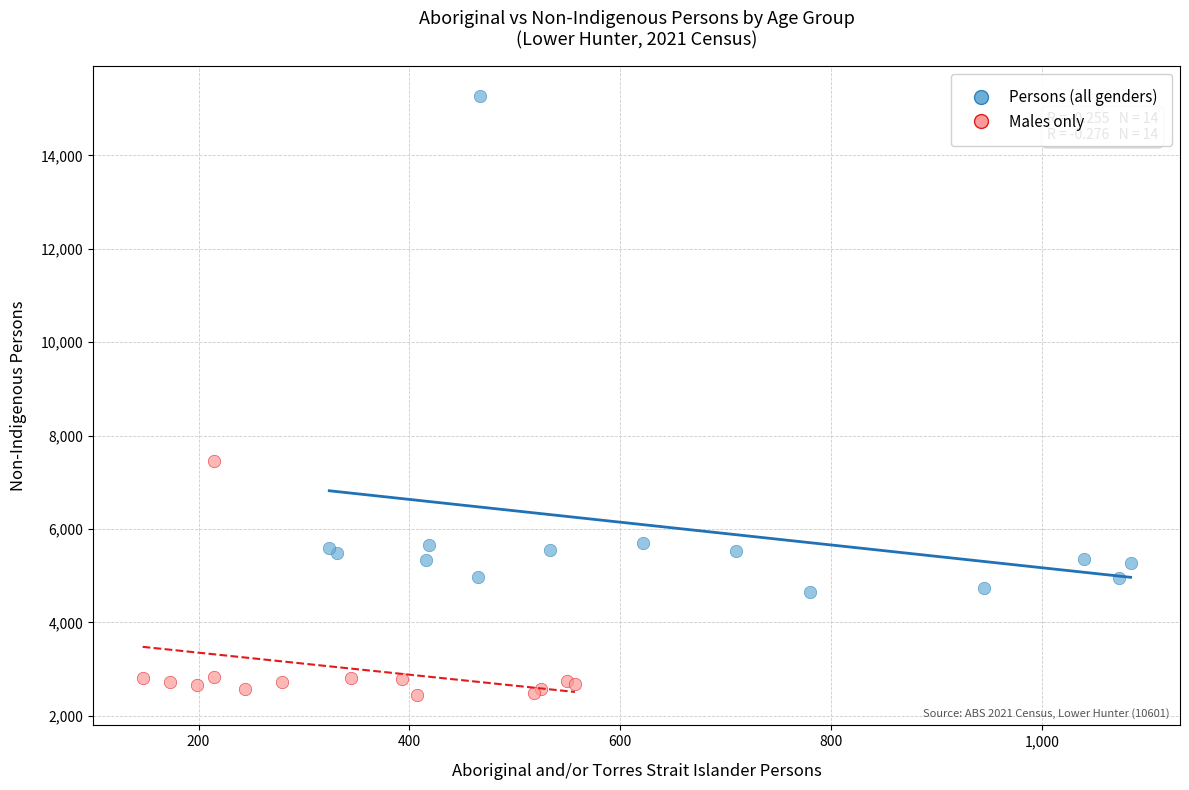

Which series contains the highest Y value?

Persons (all genders)